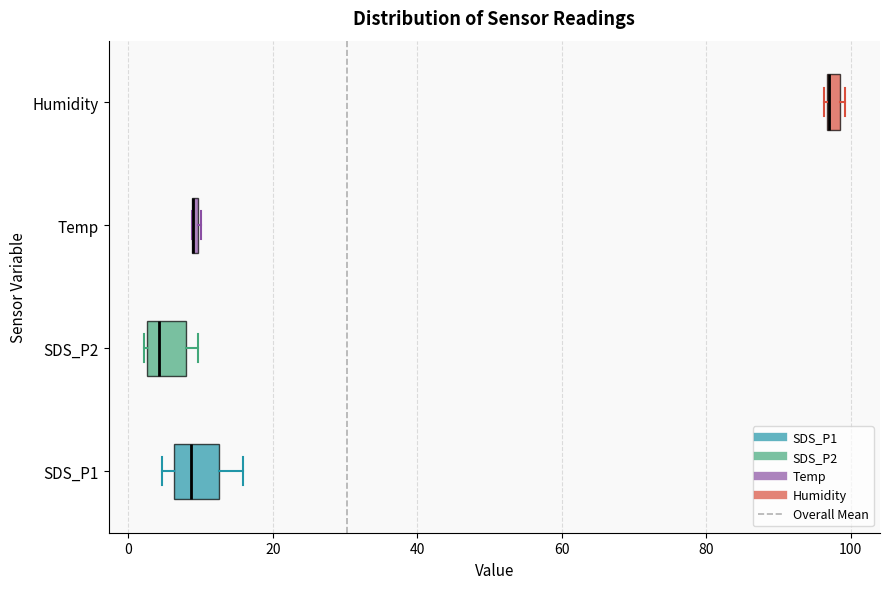

Where does the median line of the box for SDS_P2 sit on the x-axis? The values are not printed on the chart, so give them approximately, as read against the axis.

4